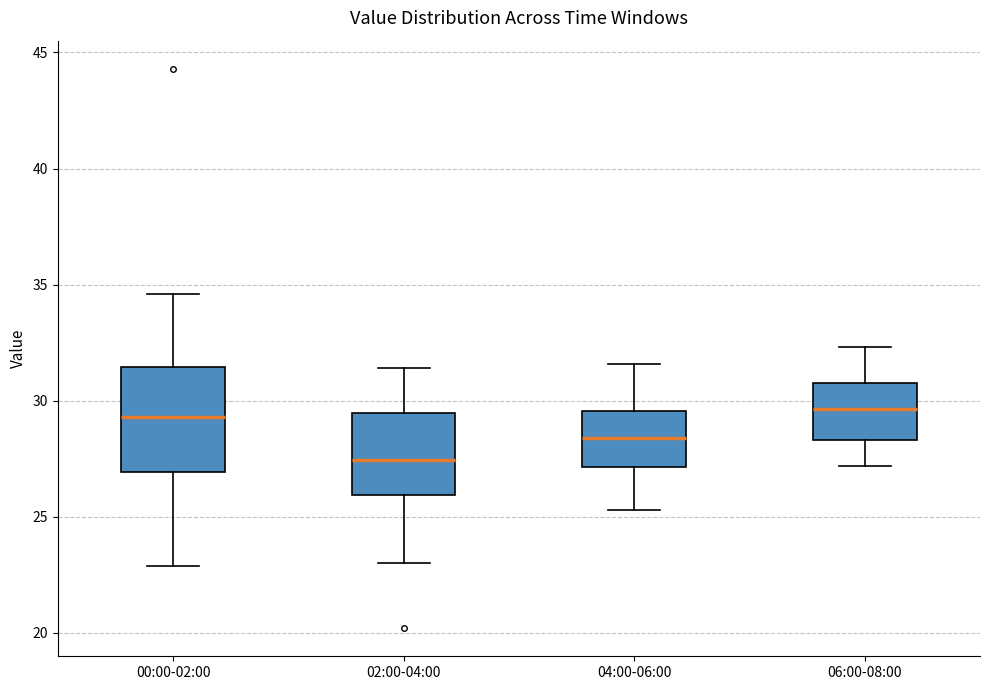

Reading left to right, read every box against the y-axis: the position of its median line, the range the box covers, and the ends of its whiskers. The values are not printed on the chart, so give them approximately, as read against the axis.

00:00-02:00: median 29.5, box 27.0 to 31.5, whiskers 23.0 to 34.5
02:00-04:00: median 27.5, box 26.0 to 29.5, whiskers 23.0 to 31.5
04:00-06:00: median 28.5, box 27.0 to 29.5, whiskers 25.5 to 31.5
06:00-08:00: median 29.5, box 28.5 to 31.0, whiskers 27.0 to 32.5